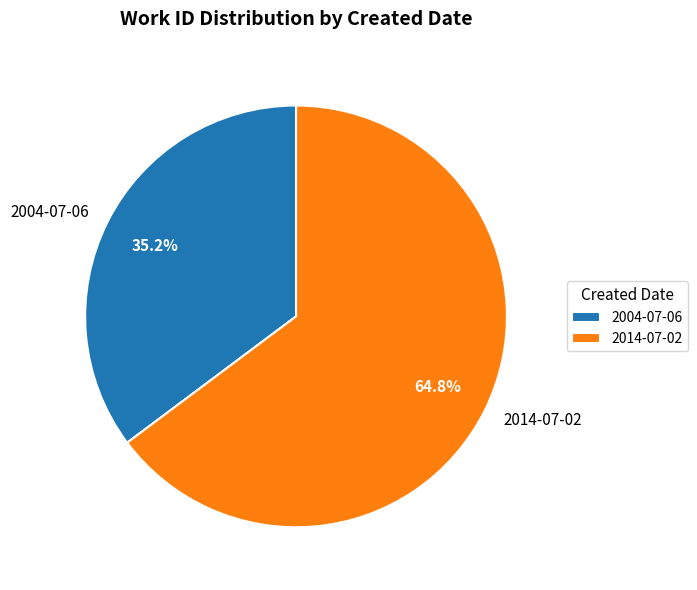

True or false: 2004-07-06 accounts for 35% of the total.

True